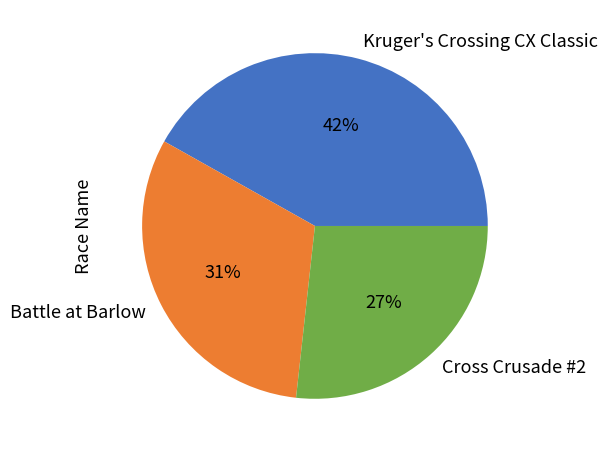

Does Battle at Barlow represent more than half of the total?

No